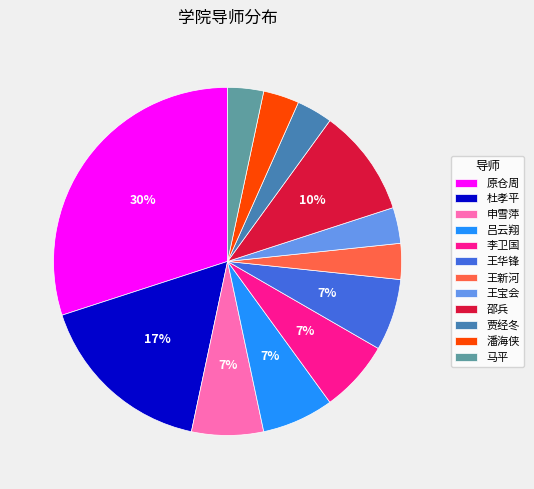

Is it true that 马平 is 3% of the pie?

True